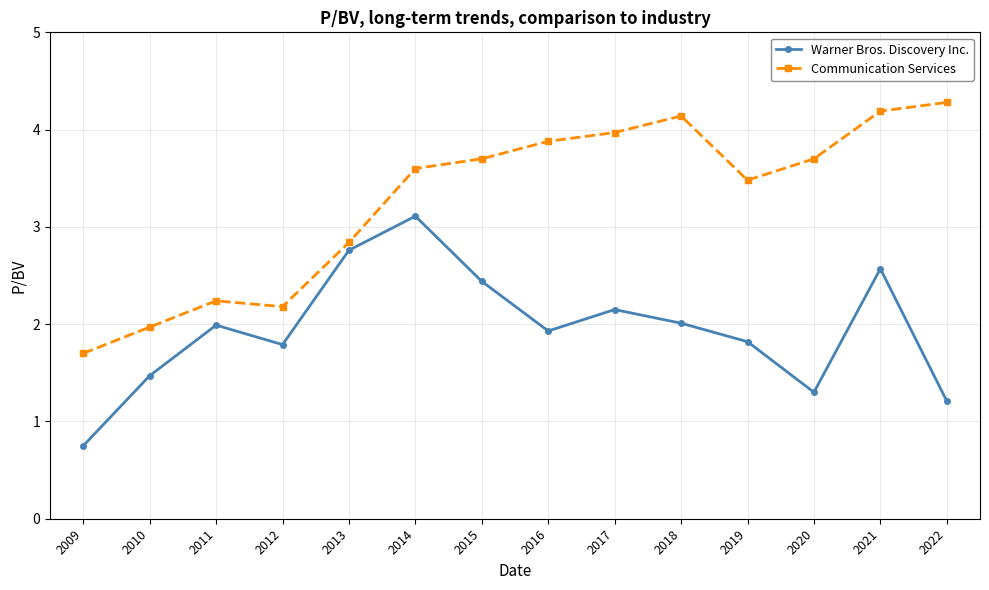

What is the difference between the Communication Services values at 2012 and 2022?

2.1